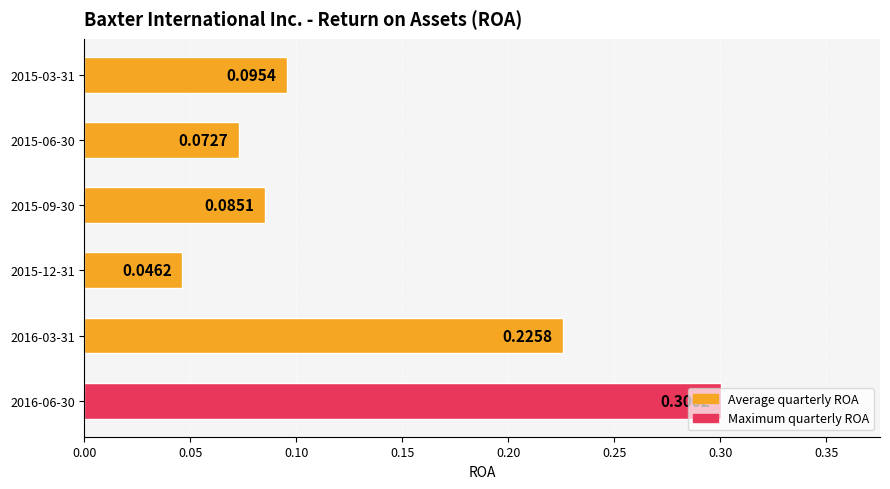

How many bars are there in total?

6